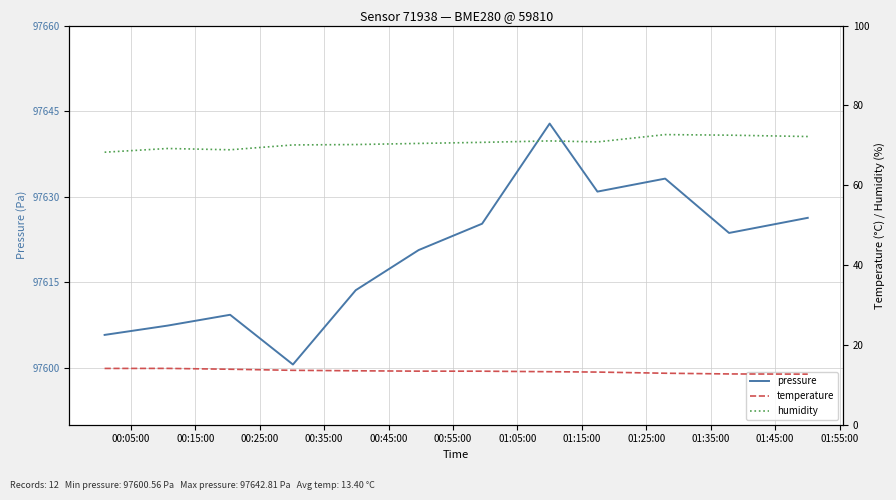

How many values in the pressure series are below 97623?

6